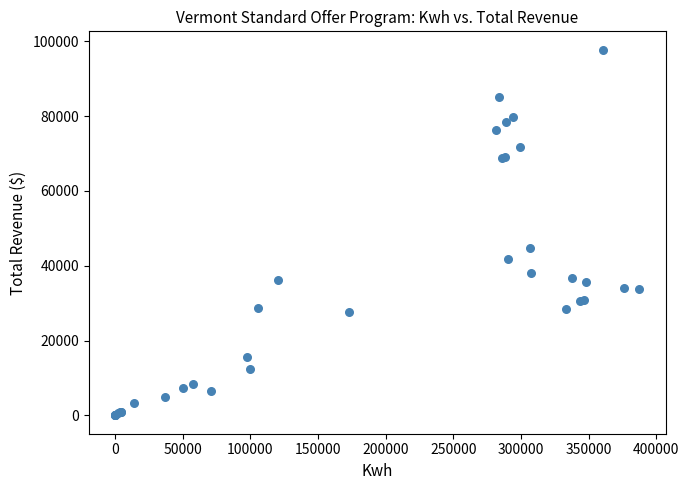

What Y value in the scatter plot is closest to 48867?

44841.0